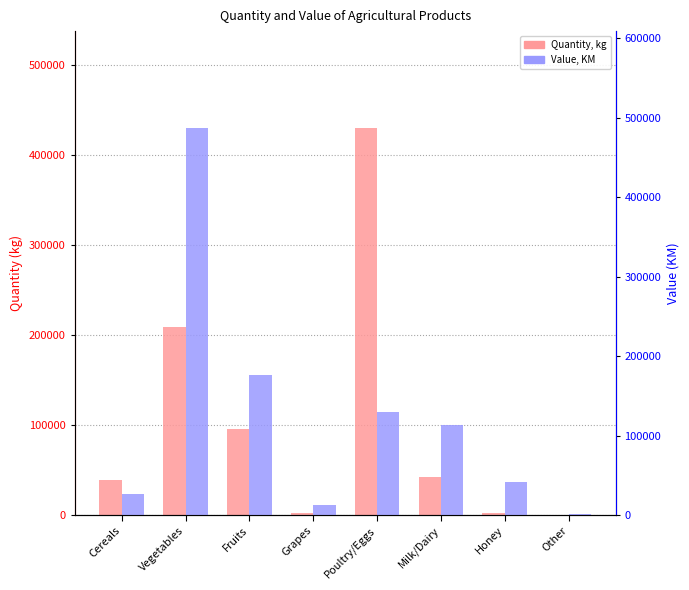

What is the greatest value displayed?

487072